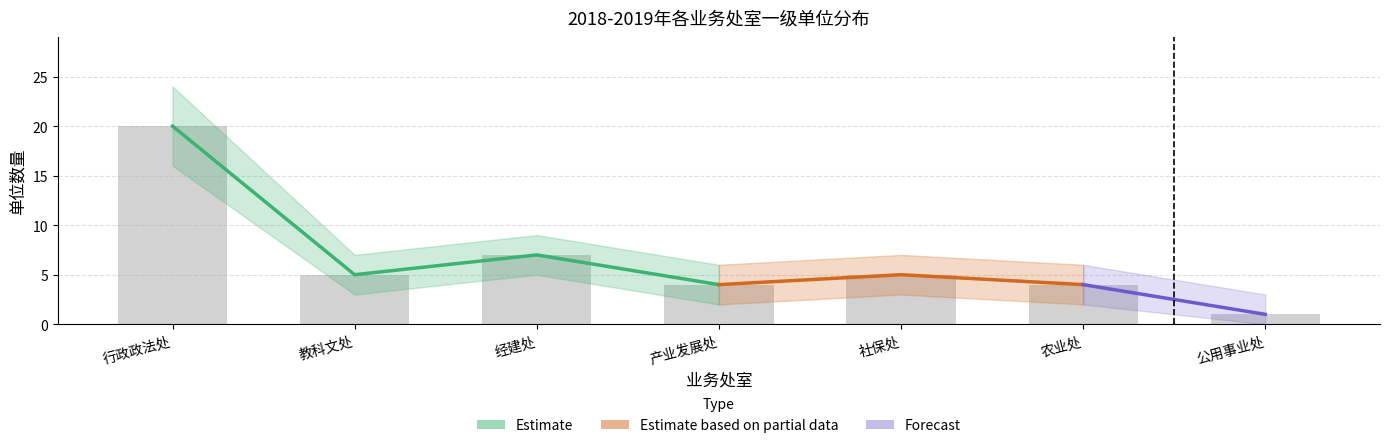

Reading left to right, extract all data points from this chart.

一级单位数量: 20	5	7	4	5	4	1
一级单位数量_upper: 24	7	9	6	7	6	3
一级单位数量_lower: 16	3	5	2	3	2	0